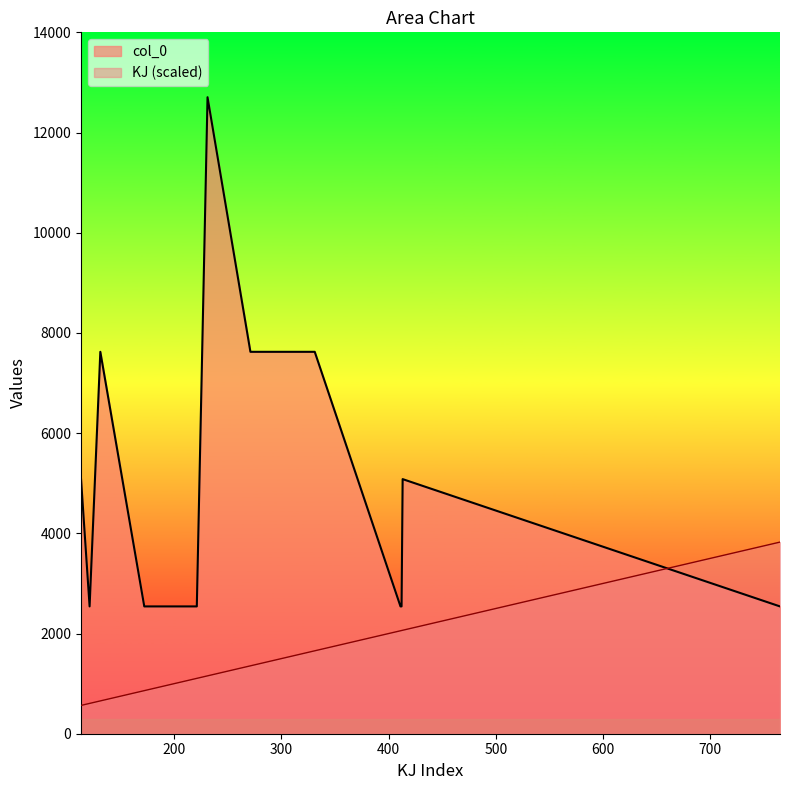

How many categories are shown in the chart?

14